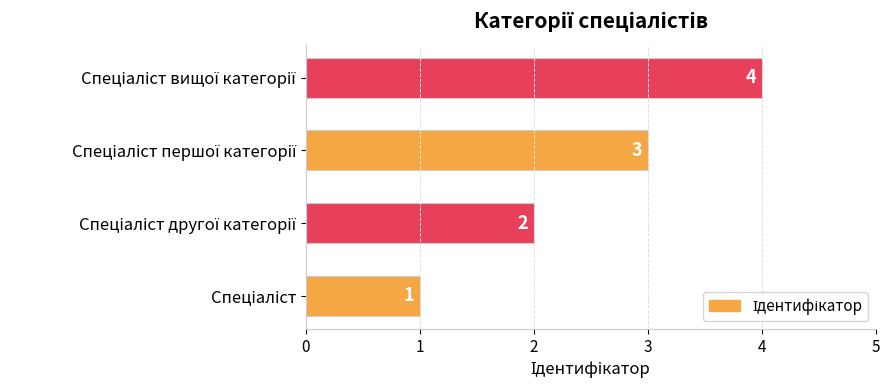

What is the difference between the maximum and minimum values?

3